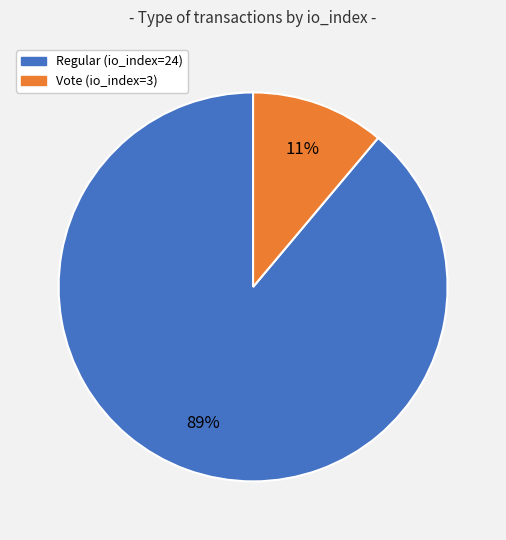

How many slices are in this pie chart?

2